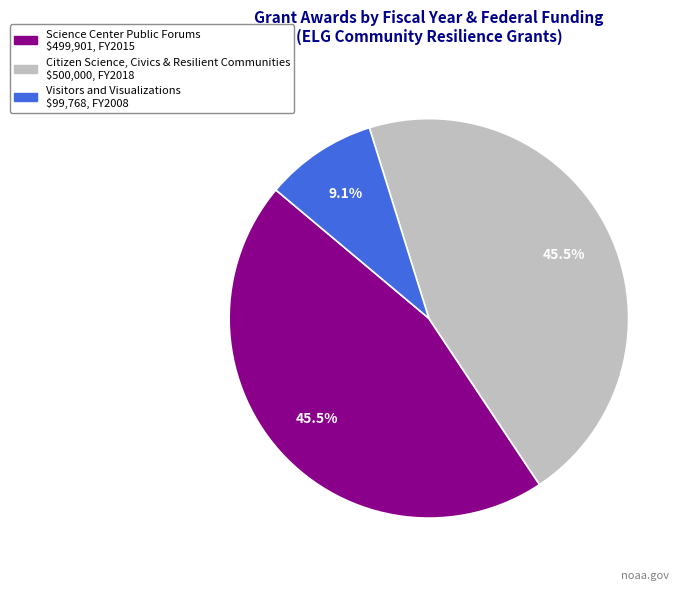

Is there any slice that represents more than half of the pie?

No